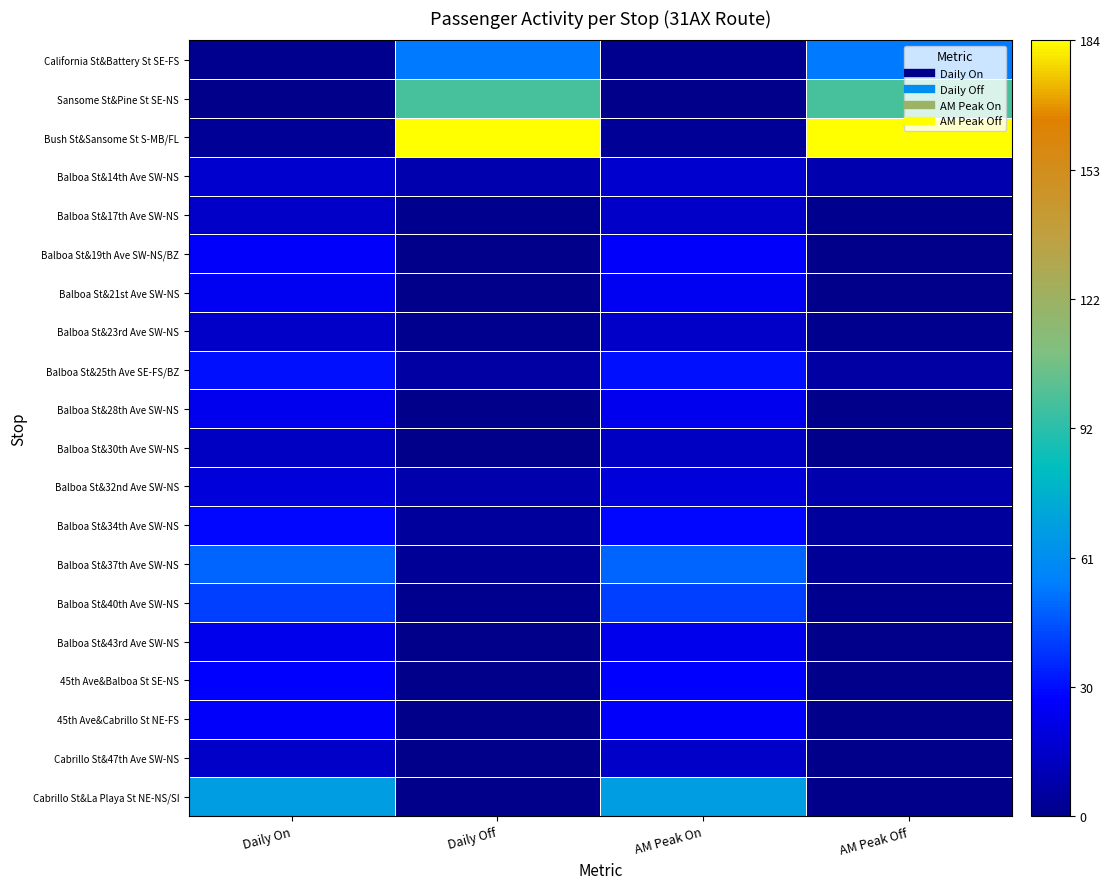

At which category does the chart reach its minimum across all series?

Daily Off